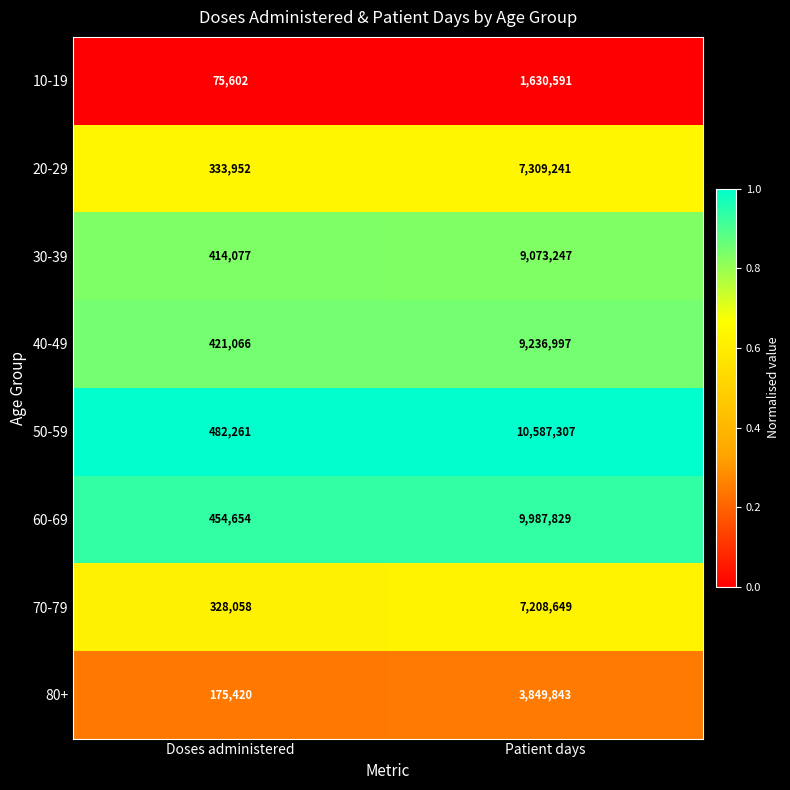

Is it true that 30-39 equals 414077 at Doses administered?

True